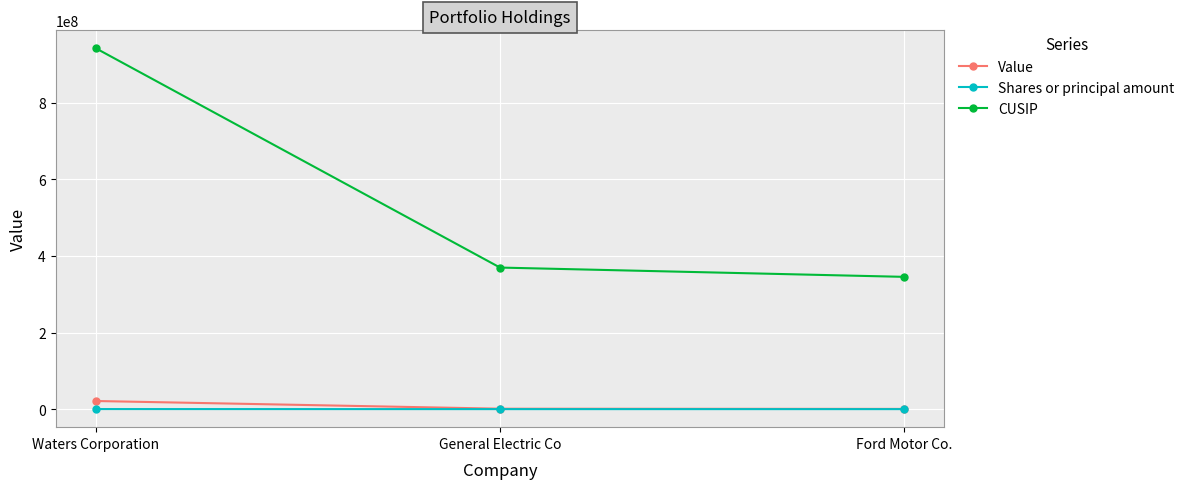

What is the average value of the Shares or principal amount series?

98357